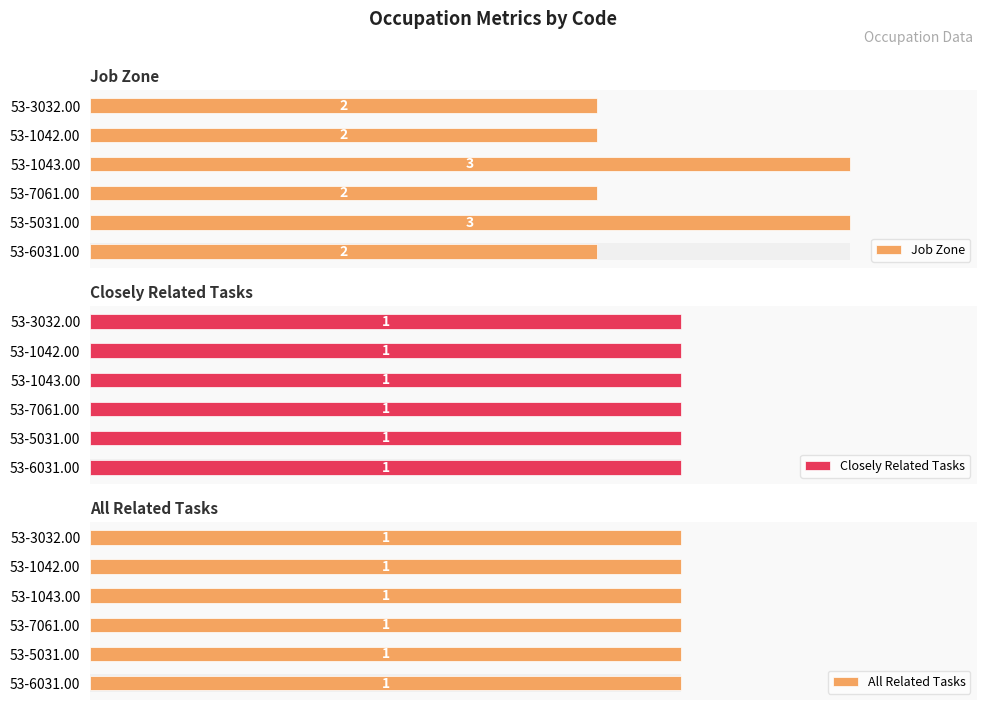

Which series has the largest range (max minus min)?

Job Zone